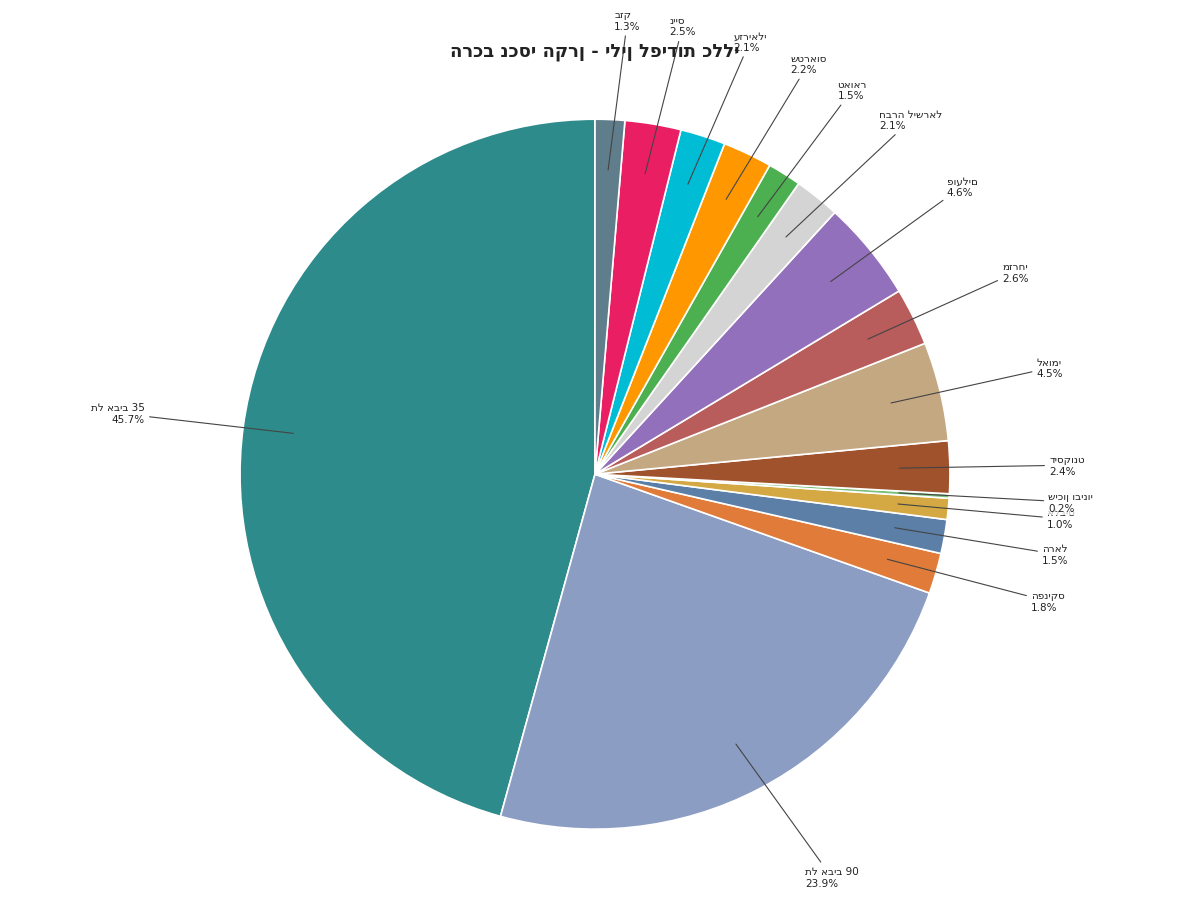

What percentage is the טאואר slice, to the nearest percent?

2%